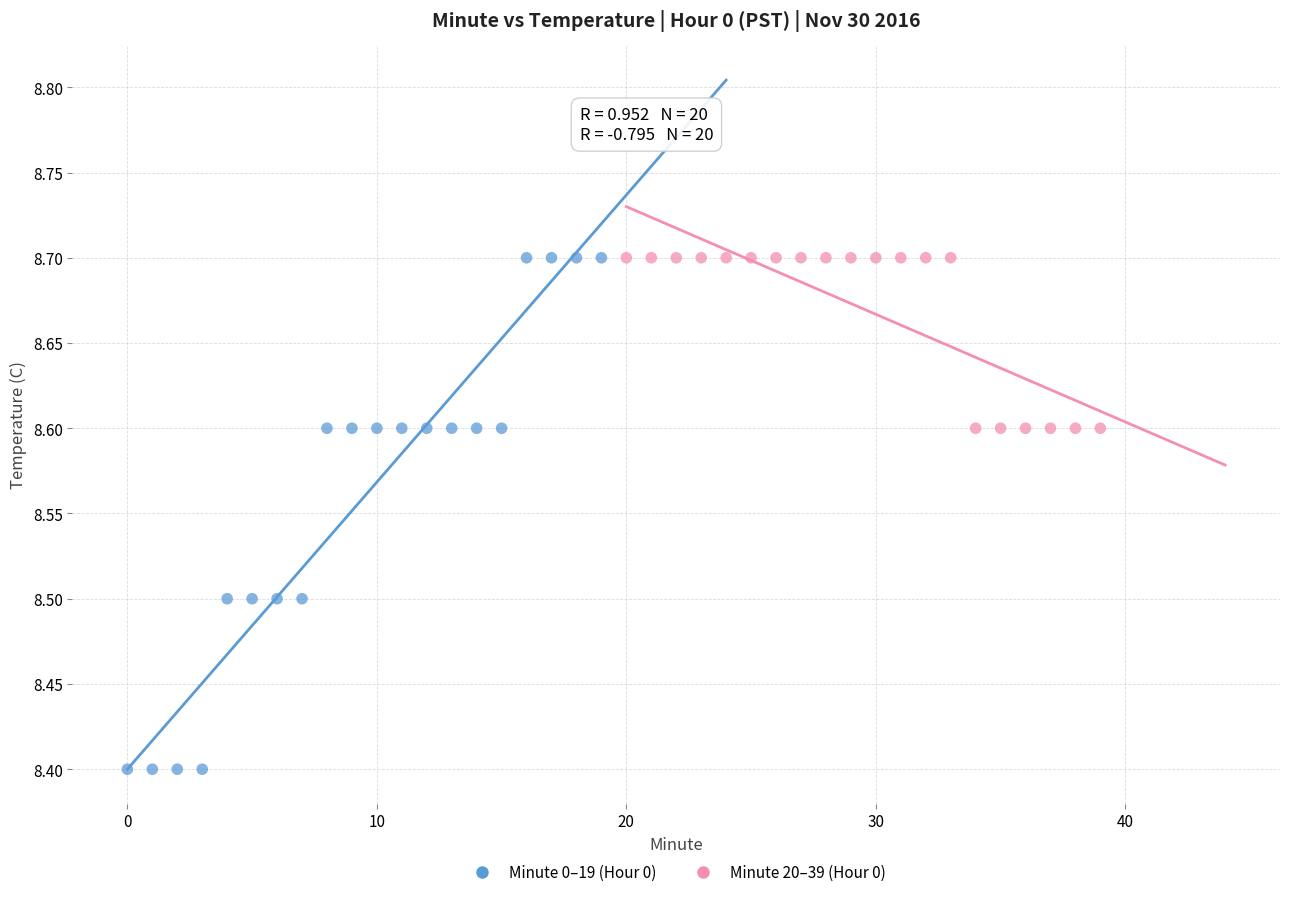

Which series contains the lowest Y value?

Minute 0–19 (Hour 0)